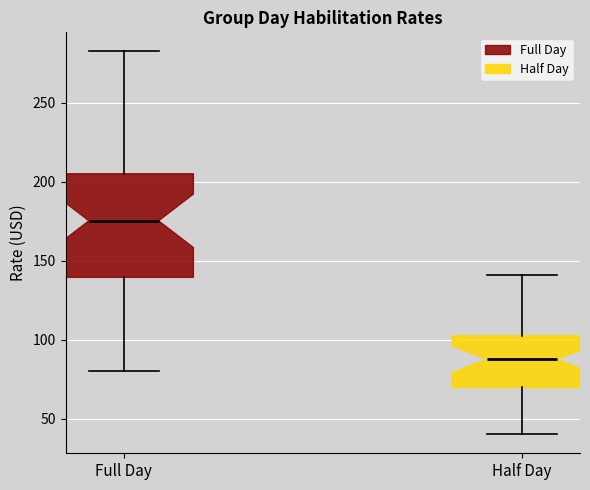

Reading left to right, transcribe this box plot: for each box, give where its median line is, the range the box spans, and where its two whiskers end, as read against the y-axis. The values are not printed on the chart, so give them approximately, as read against the axis.

Full Day: median 175, box 140 to 205, whiskers 80 to 280
Half Day: median 90, box 70 to 105, whiskers 40 to 140